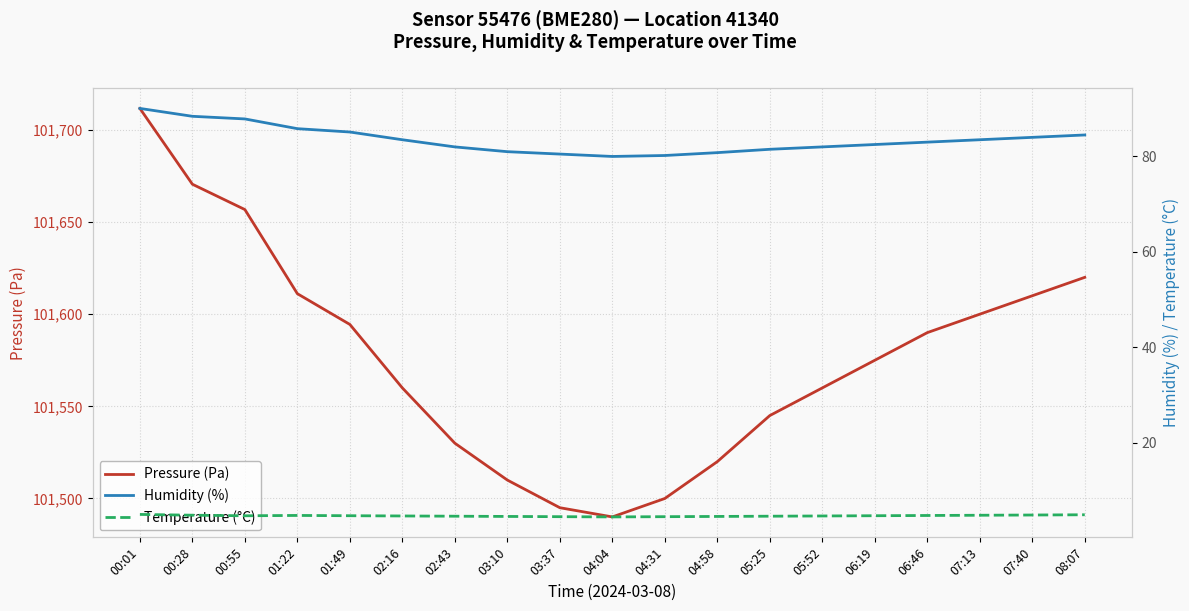

Reading left to right, list all the values displayed in this chart.

Pressure (Pa): 101711.7	101670.5	101656.8	101611.1	101594.4	101560.0	101530.0	101510.0	101495.0	101490.0	101500.0	101520.0	101545.0	101560.0	101575.0	101590.0	101600.0	101610.0	101620.0
Humidity (%): 90.1	88.4	87.9	85.8	85.1	83.5	82.0	81.0	80.5	80.0	80.2	80.8	81.5	82.0	82.5	83.0	83.5	84.0	84.5
Temperature (°C): 5.0	4.9	4.7	4.8	4.8	4.7	4.7	4.6	4.5	4.5	4.5	4.6	4.7	4.7	4.8	4.8	4.8	4.9	5.0